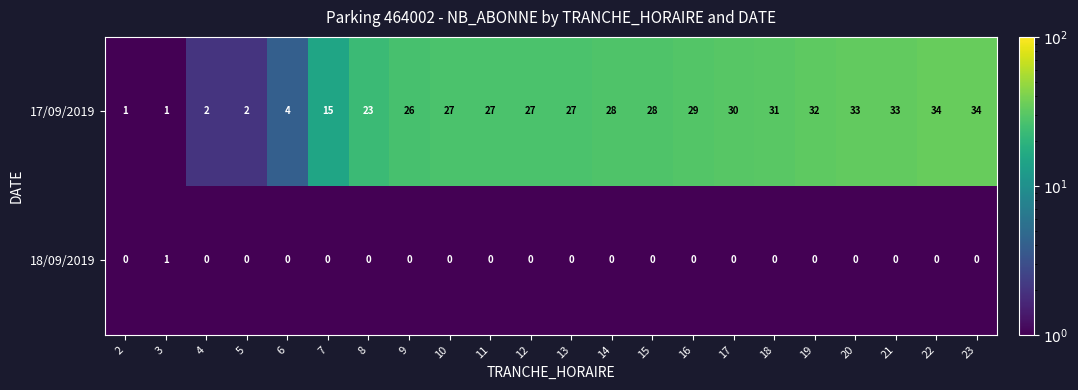

The value of 18/09/2019 at 10 is 0. True or false?

True